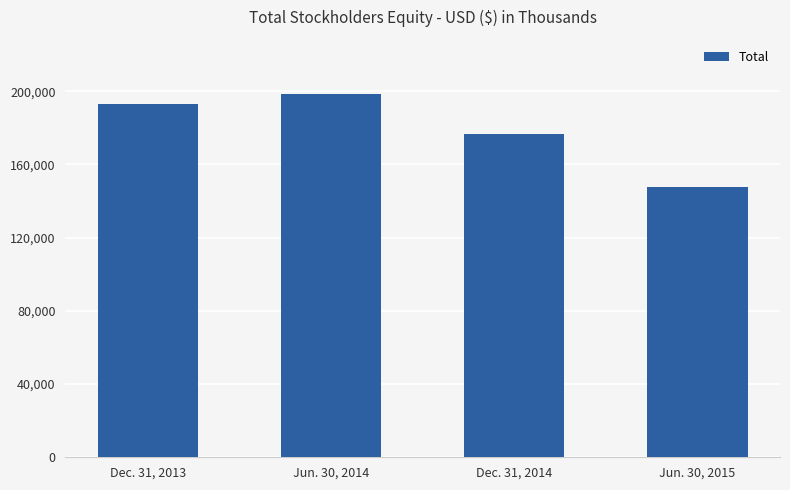

At which label is the value closest to 172976?

Dec. 31, 2014